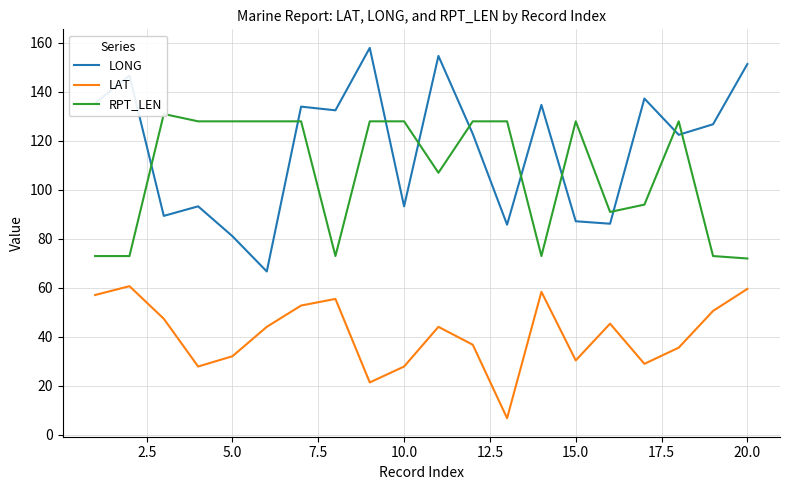

What is the approximate value of LONG at 5.0?

81.1